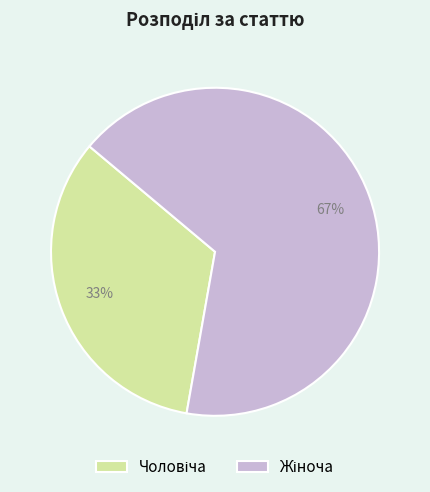

Is there a majority slice in this chart?

Yes